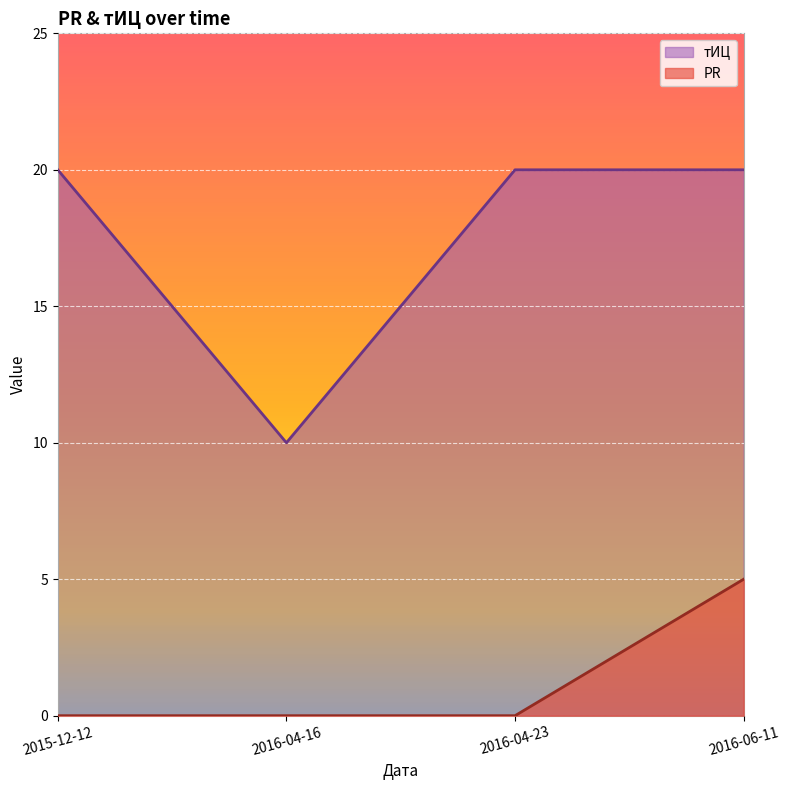

True or false: тИЦ has more than 1 interior local peaks.

False